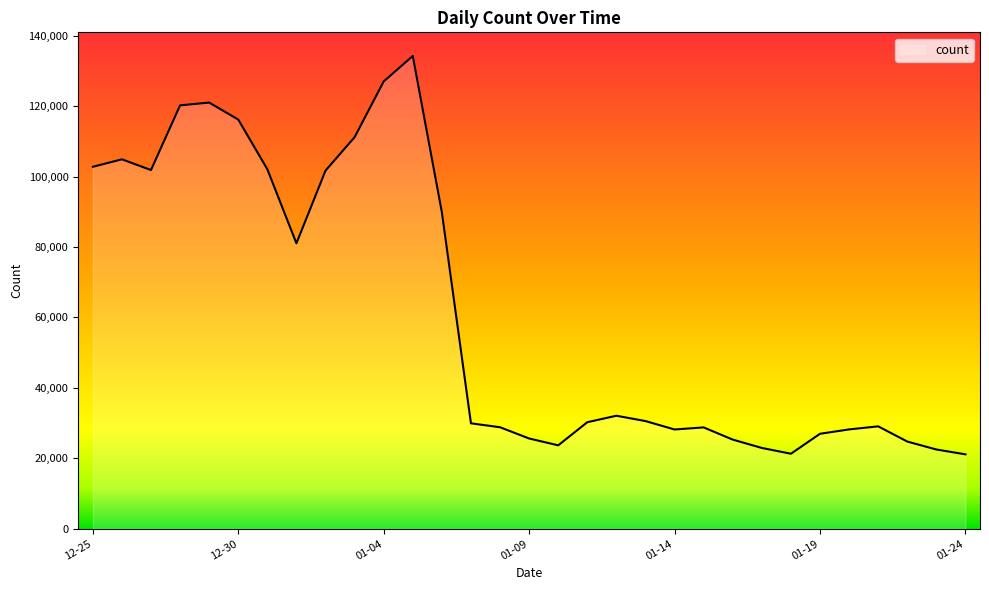

What is the difference between the maximum and minimum values?

113107